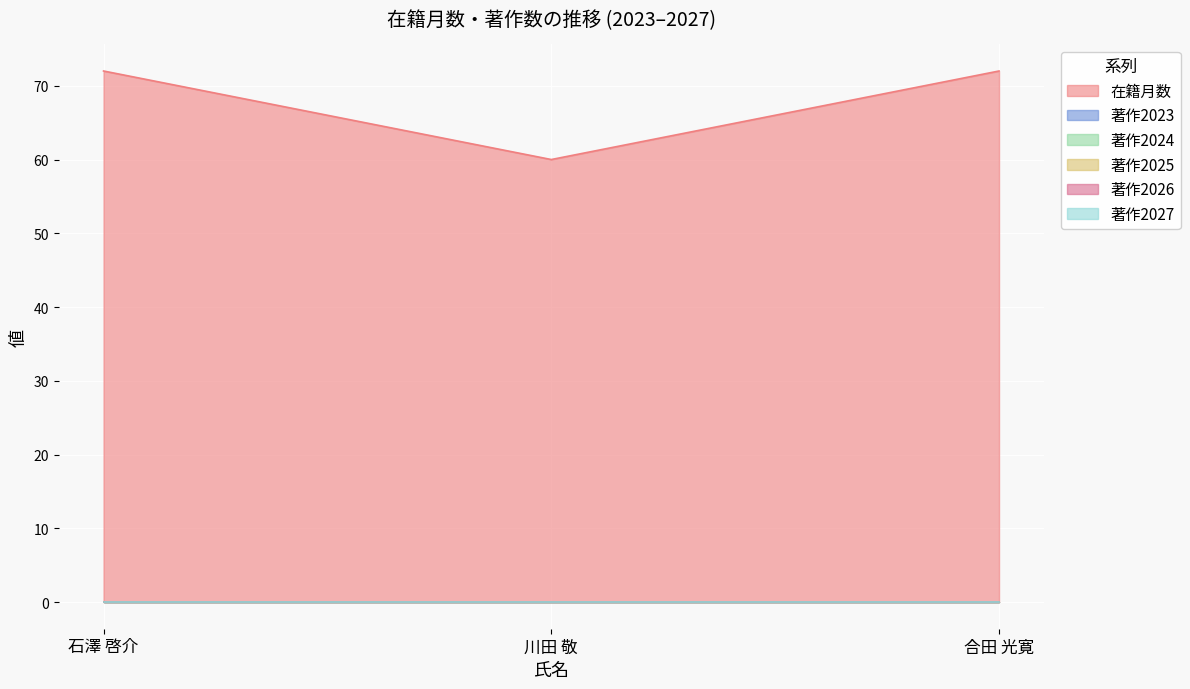

At how many categories does at least one series exceed 32?

3